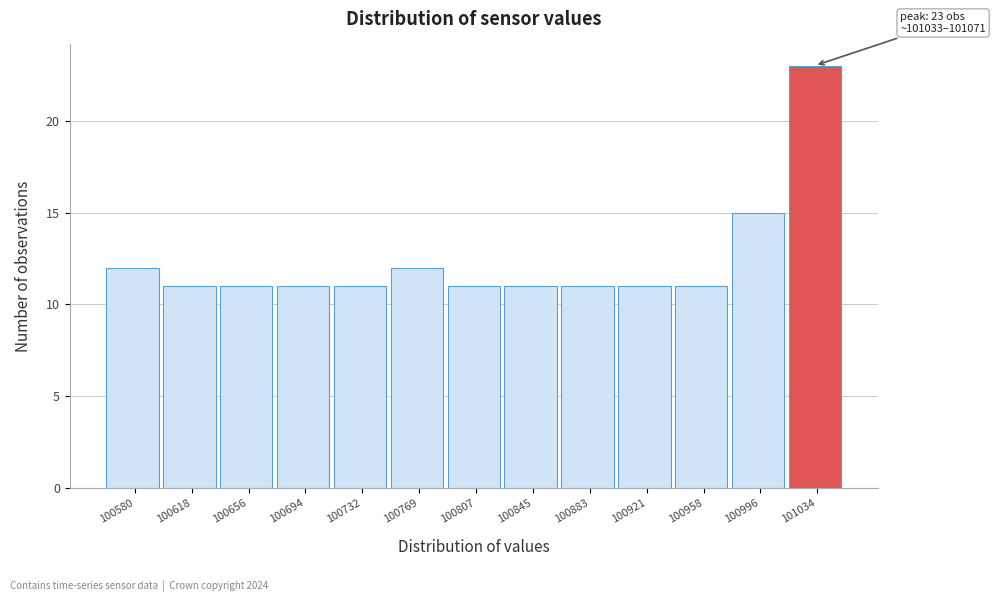

Reading right to left, what are all the values shown in this chart?

101034=23	100996=15	100958=11	100921=11	100883=11	100845=11	100807=11	100769=12	100732=11	100694=11	100656=11	100618=11	100580=12